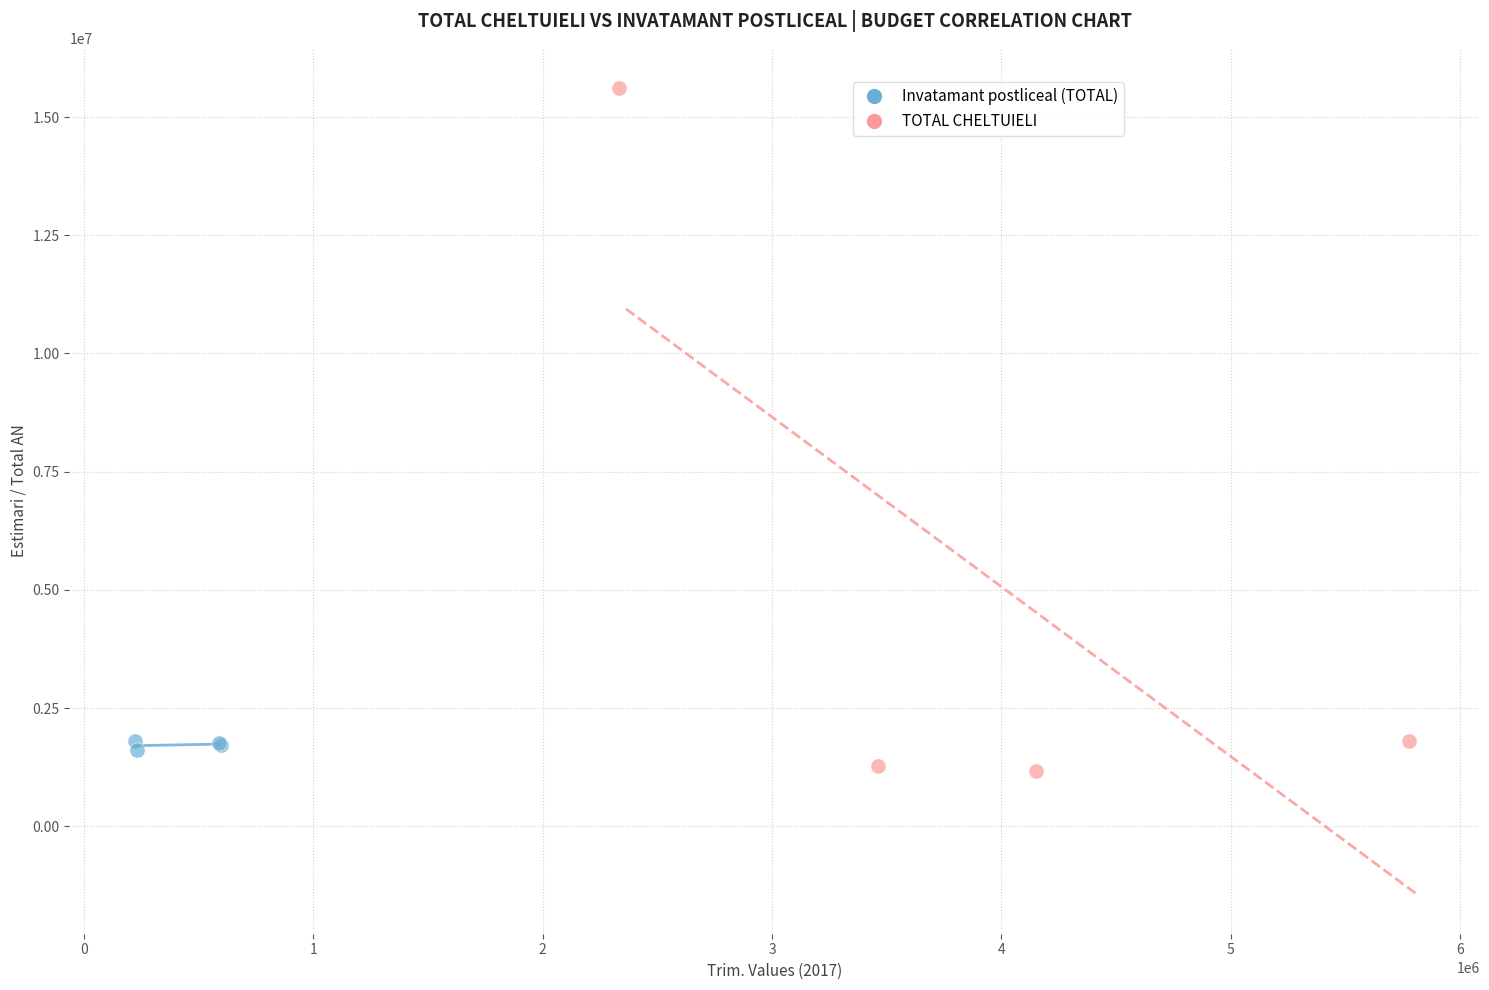

Which series contains the highest Y value?

TOTAL CHELTUIELI